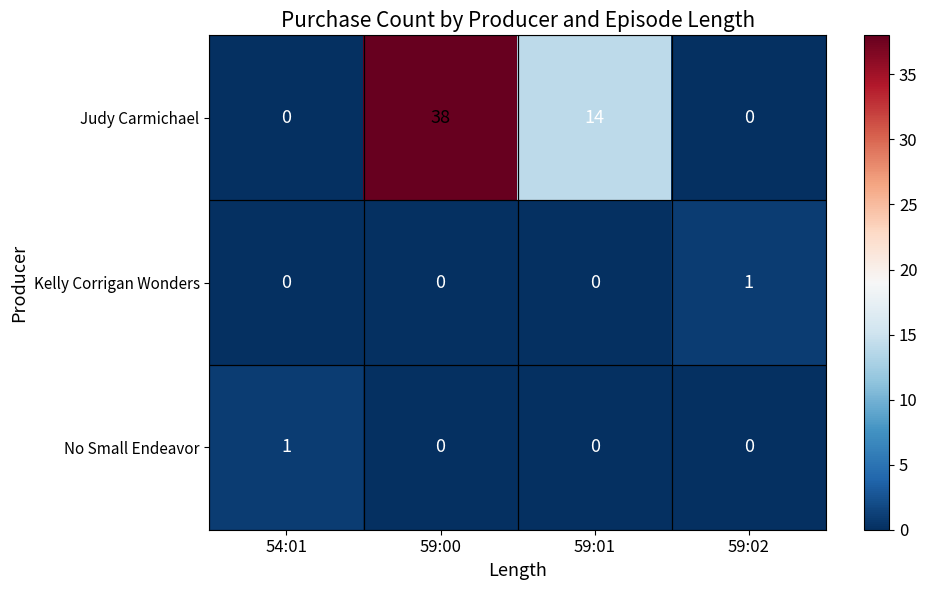

What is the difference between the second highest and second lowest values in the Judy Carmichael series?

14